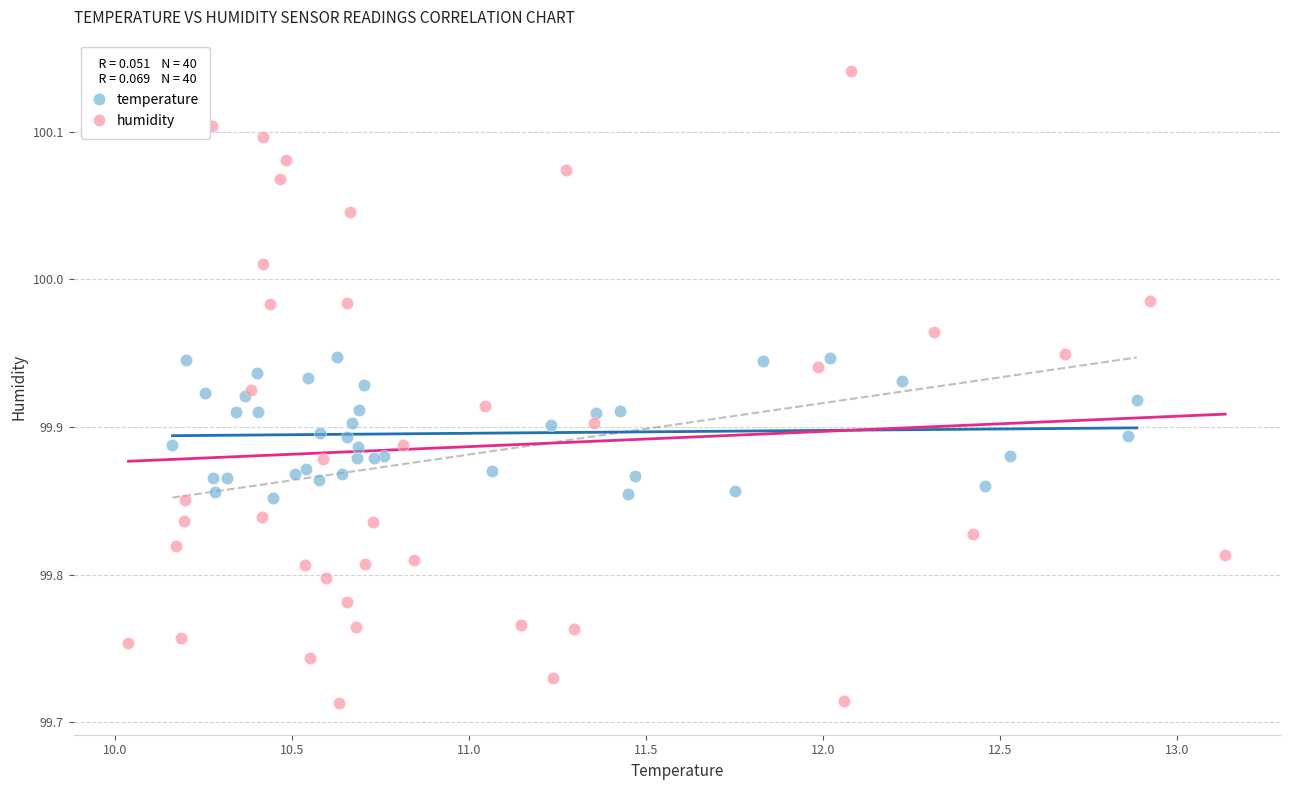

What are all the series names shown in the legend?

temperature, humidity